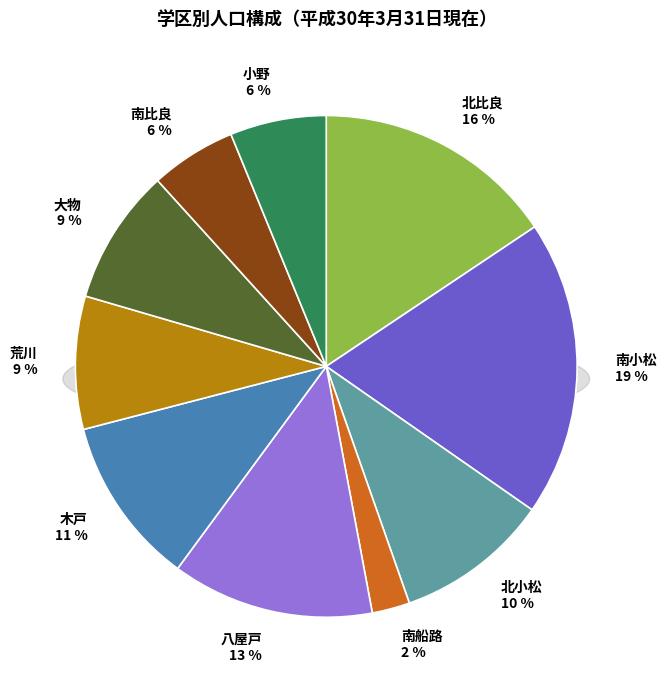

What percentage is the 北小松 slice, to the nearest percent?

10%